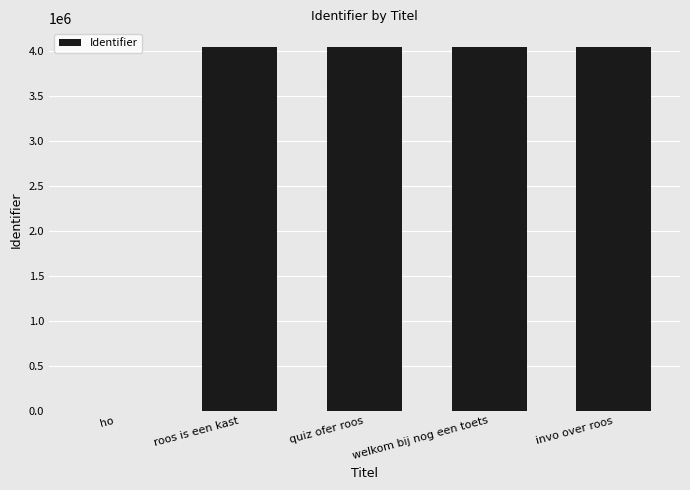

What is the difference between the values at ho and quiz ofer roos?

4053476